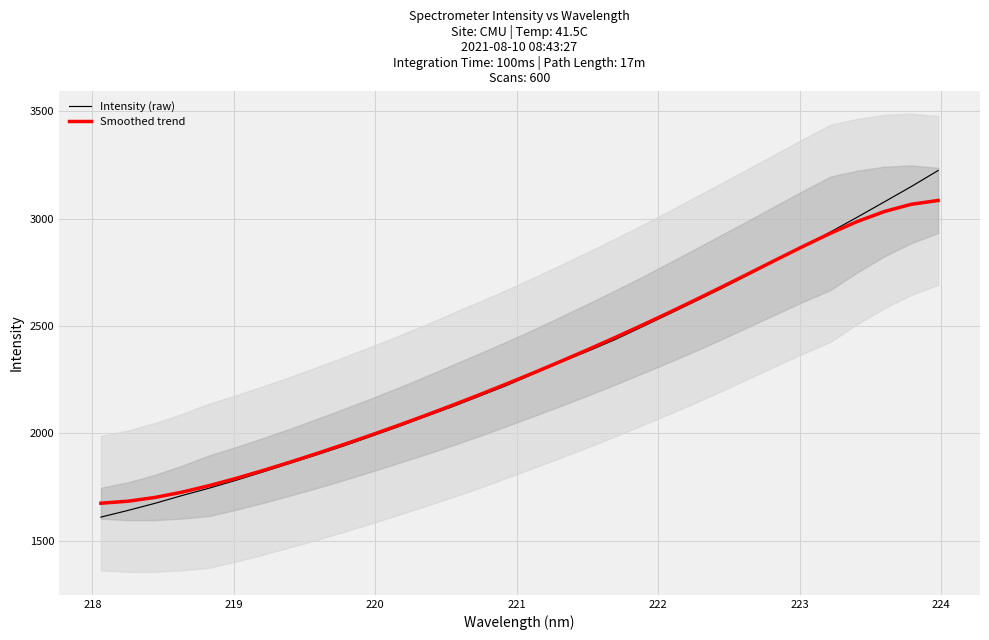

What is the smallest value displayed?

1609.2